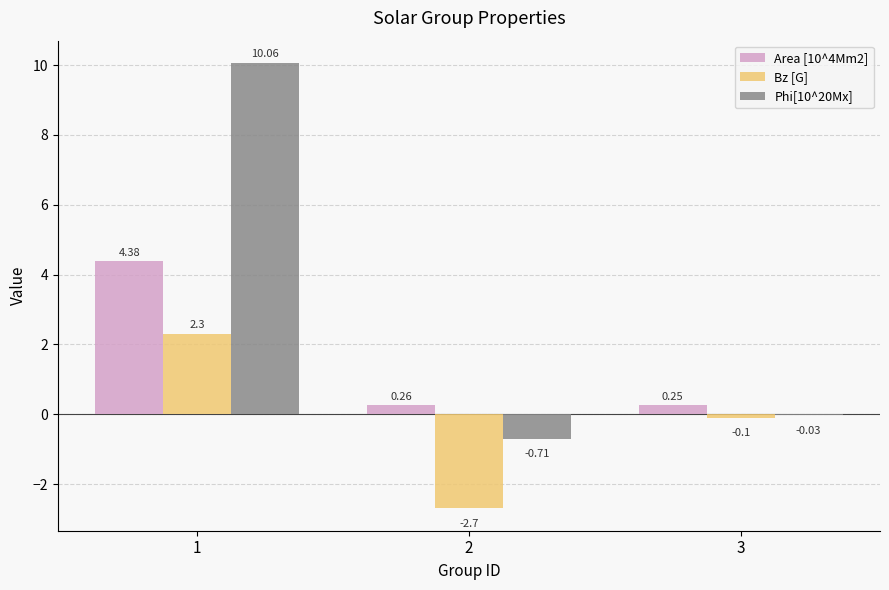

At which label does Area [10^4Mm2] reach its peak?

1